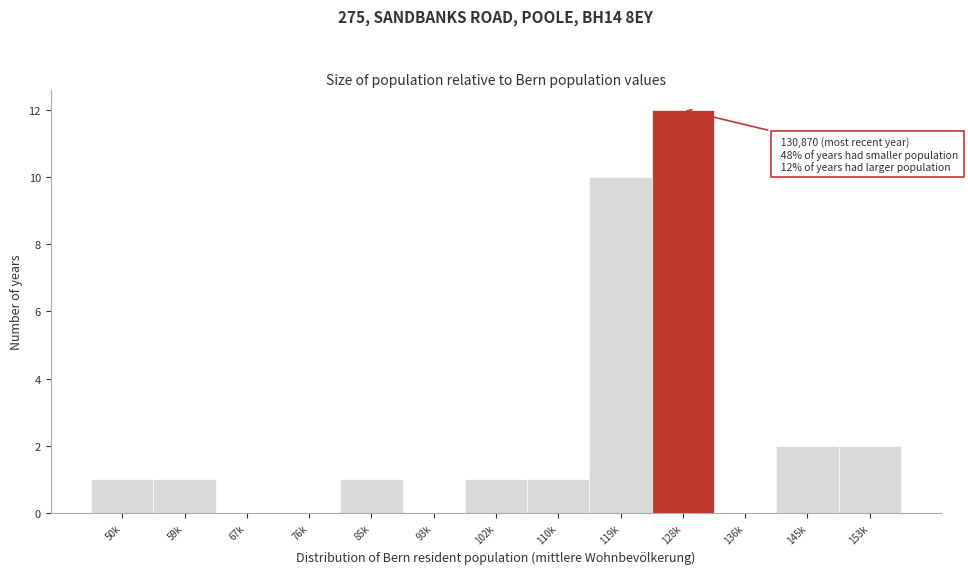

Reading left to right, transcribe all the data shown in this chart.

50k=1	59k=1	67k=0	76k=0	85k=1	93k=0	102k=1	110k=1	119k=10	128k=12	136k=0	145k=2	153k=2